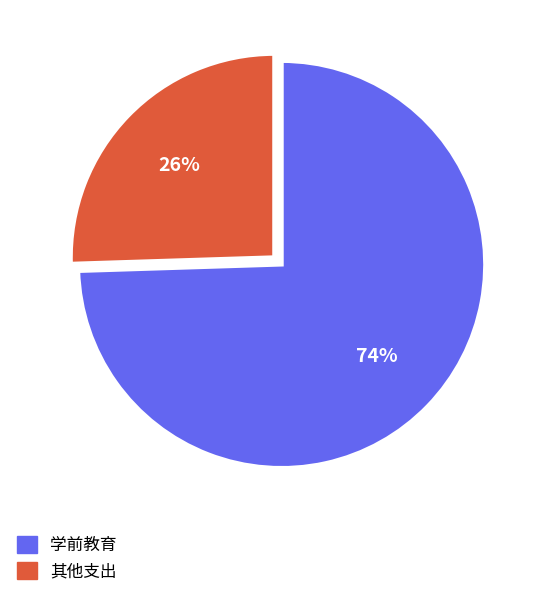

Count the number of slices in the pie.

2